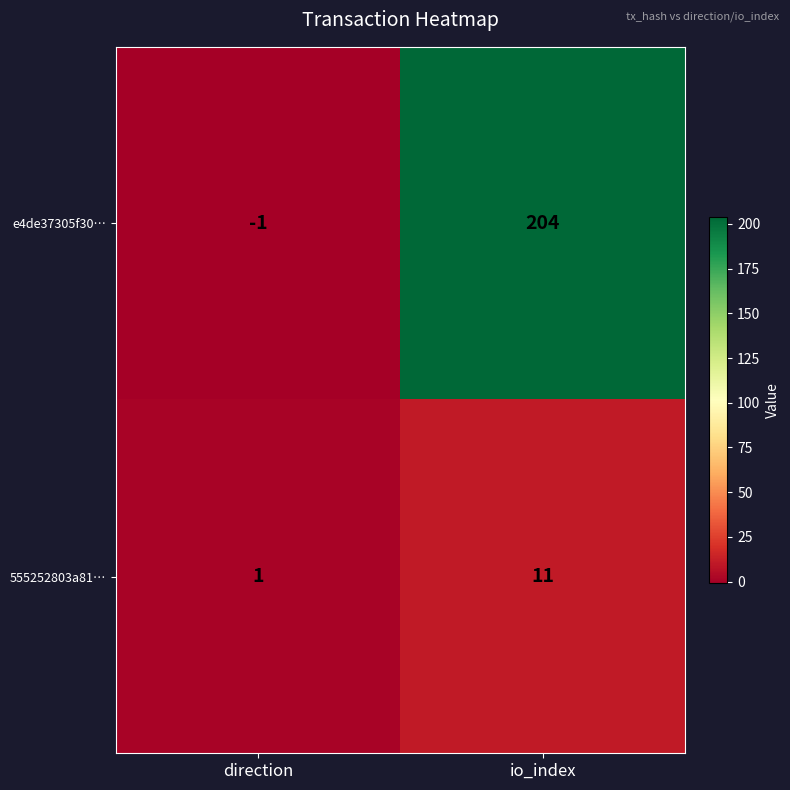

Count the number of categories in the chart.

2